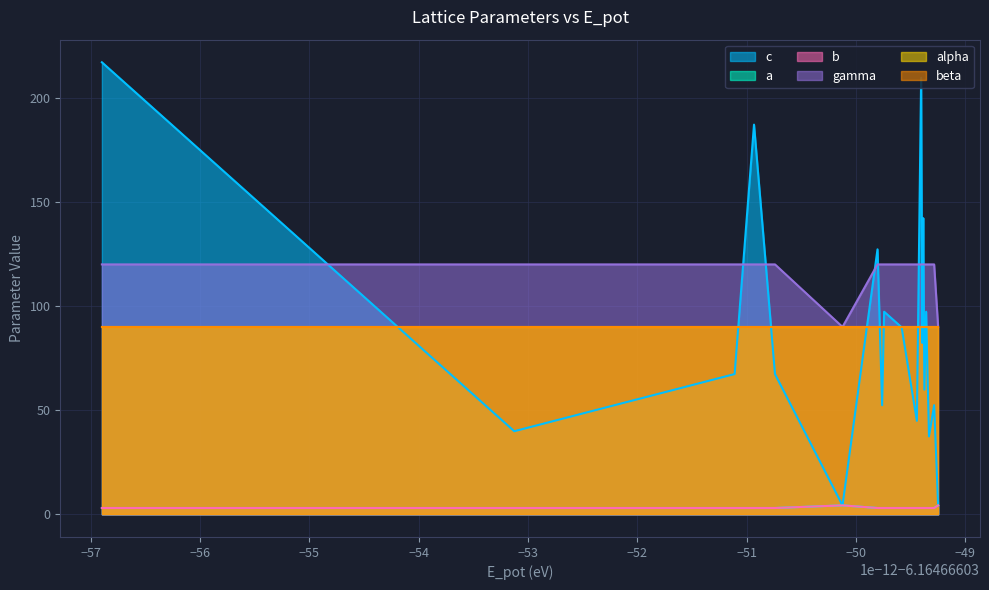

True or false: a has more than 1 points higher than both neighbors.

True